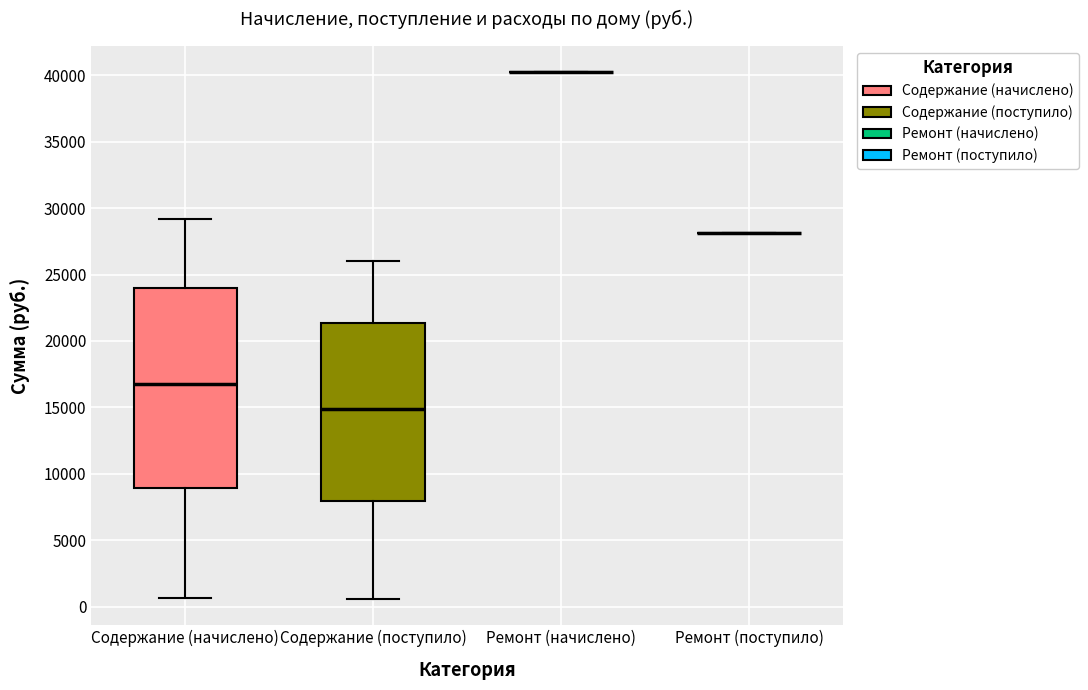

Reading left to right, read every box against the y-axis: the position of its median line, the range the box covers, and the ends of its whiskers. The values are not printed on the chart, so give them approximately, as read against the axis.

Содержание (начислено): median 16500, box 9000 to 24000, whiskers 500 to 29000
Содержание (поступило): median 15000, box 8000 to 21500, whiskers 500 to 26000
Ремонт (начислено): box collapsed to a line at 40000, whiskers 40000 to 40000
Ремонт (поступило): box collapsed to a line at 28000, whiskers 28000 to 28000